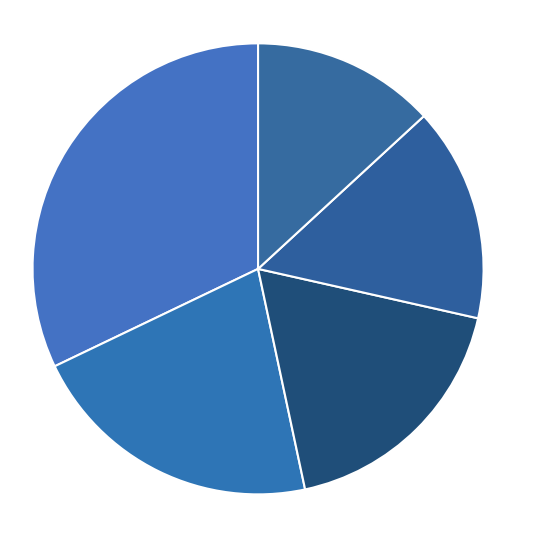

Is the sum of 5 and 2 greater than half?

No